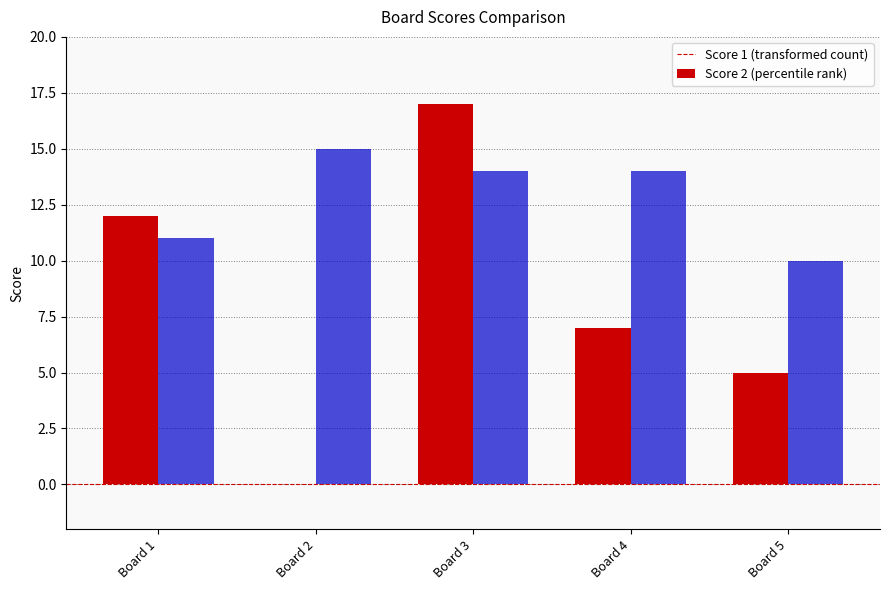

What is the greatest value displayed?

17